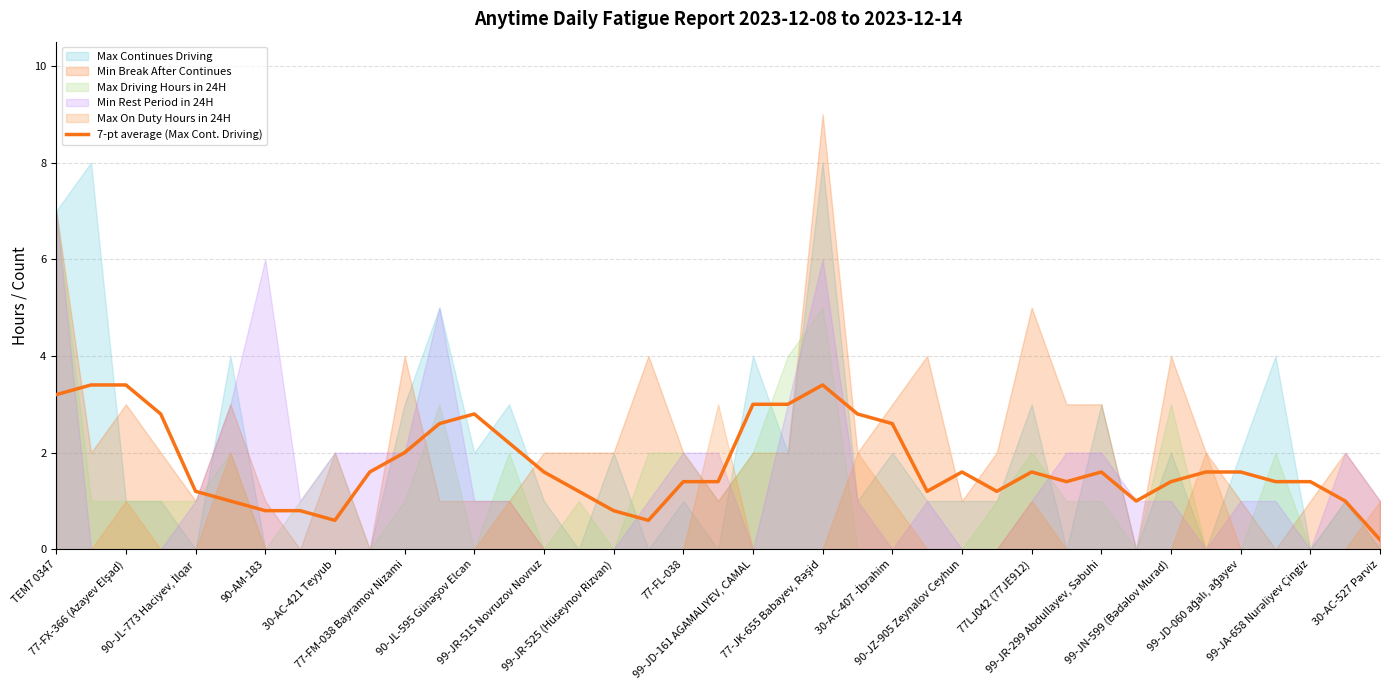

Reading left to right, list all the values displayed in this chart.

3.2	3.4	3.4	2.8	1.2	1.0	0.8	0.8	0.6	1.6	2.0	2.6	2.8	2.2	1.6	1.2	0.8	0.6	1.4	1.4	3.0	3.0	3.4	2.8	2.6	1.2	1.6	1.2	1.6	1.4	1.6	1.0	1.4	1.6	1.6	1.4	1.4	1.0	0.2